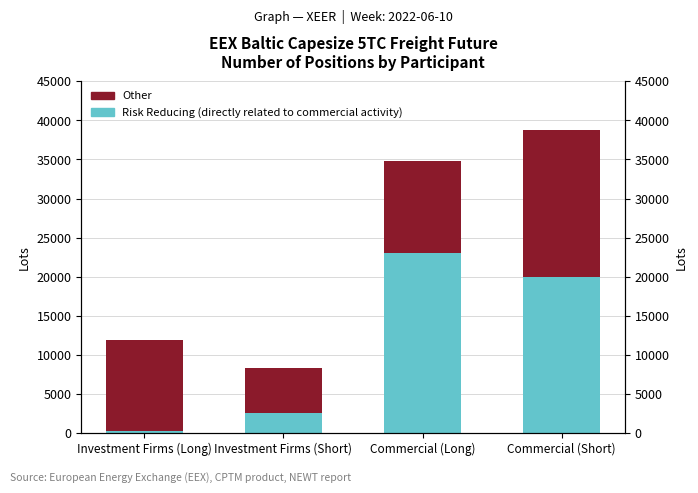

What is the spread (max minus min) of values at Investment Firms (Short)?

3247.0